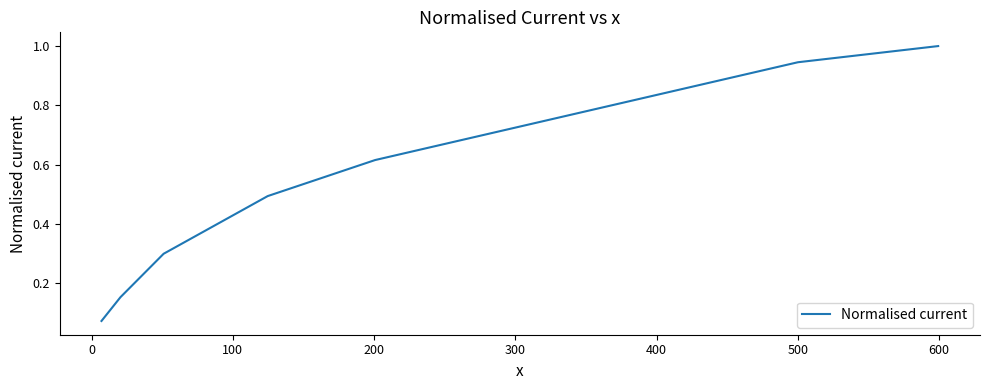

True or false: the data has more than 0 interior local peaks.

False